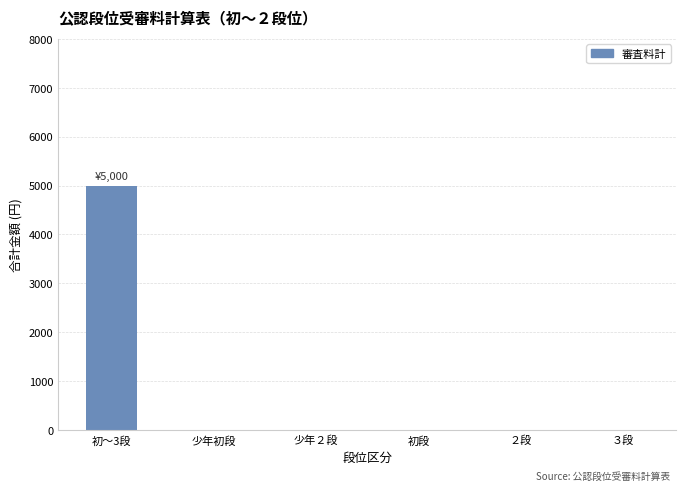

What is the sum of all values?

5000